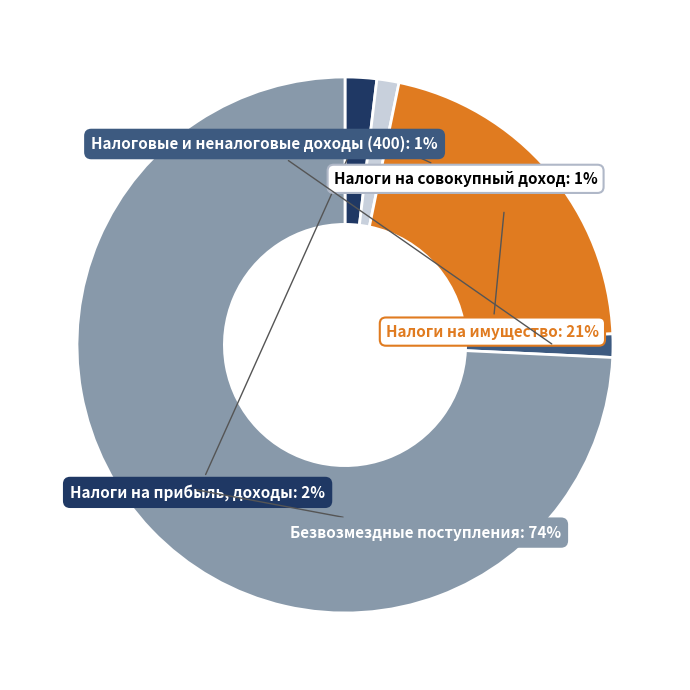

To the nearest percent, what is the average slice percentage?

20%